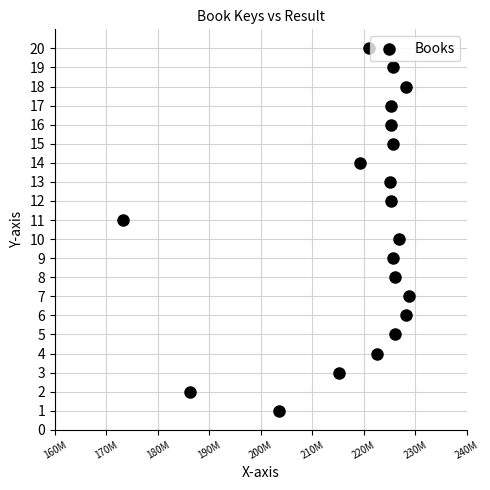

What is the range of X values (max minus min)?

55636347